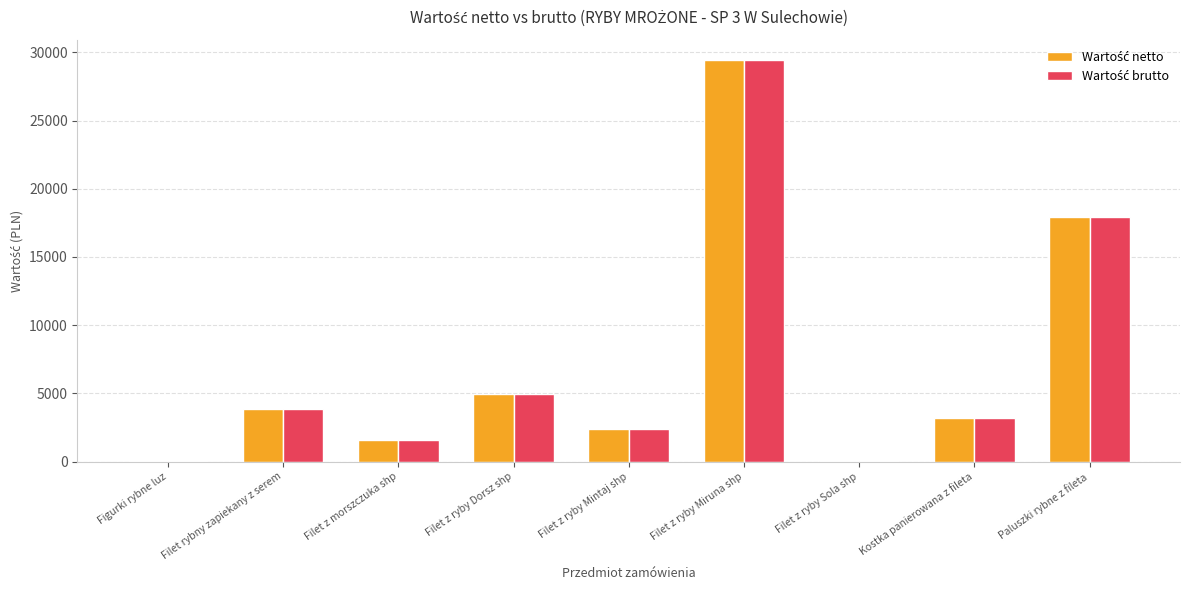

At which category is the sum across all series the highest?

Filet z ryby Miruna shp